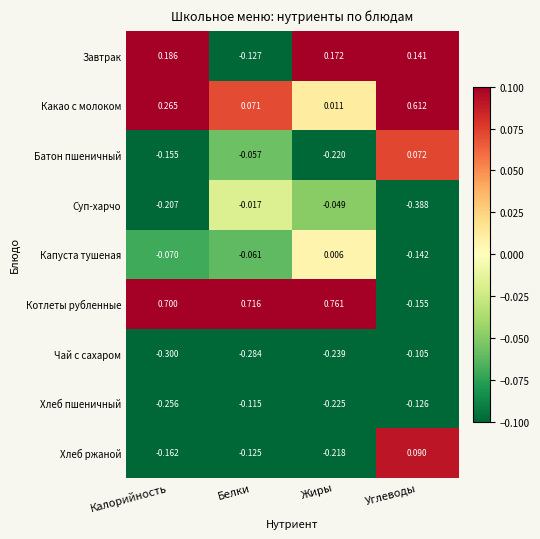

Rank the series by their maximum value, from highest to lowest.

Котлеты рубленные, Какао с молоком, Завтрак, Хлеб ржаной, Батон пшеничный, Капуста тушеная, Суп-харчо, Чай с сахаром, Хлеб пшеничный